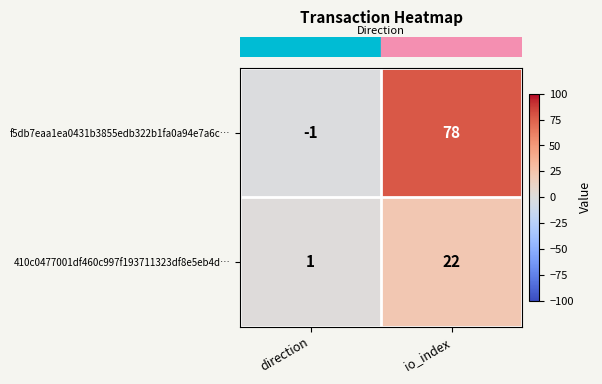

List the series in order of their overall mean, highest first.

f5db7eaa1ea0431b3855edb322b1fa0a94e7a6c…, 410c0477001df460c997f193711323df8e5eb4d…